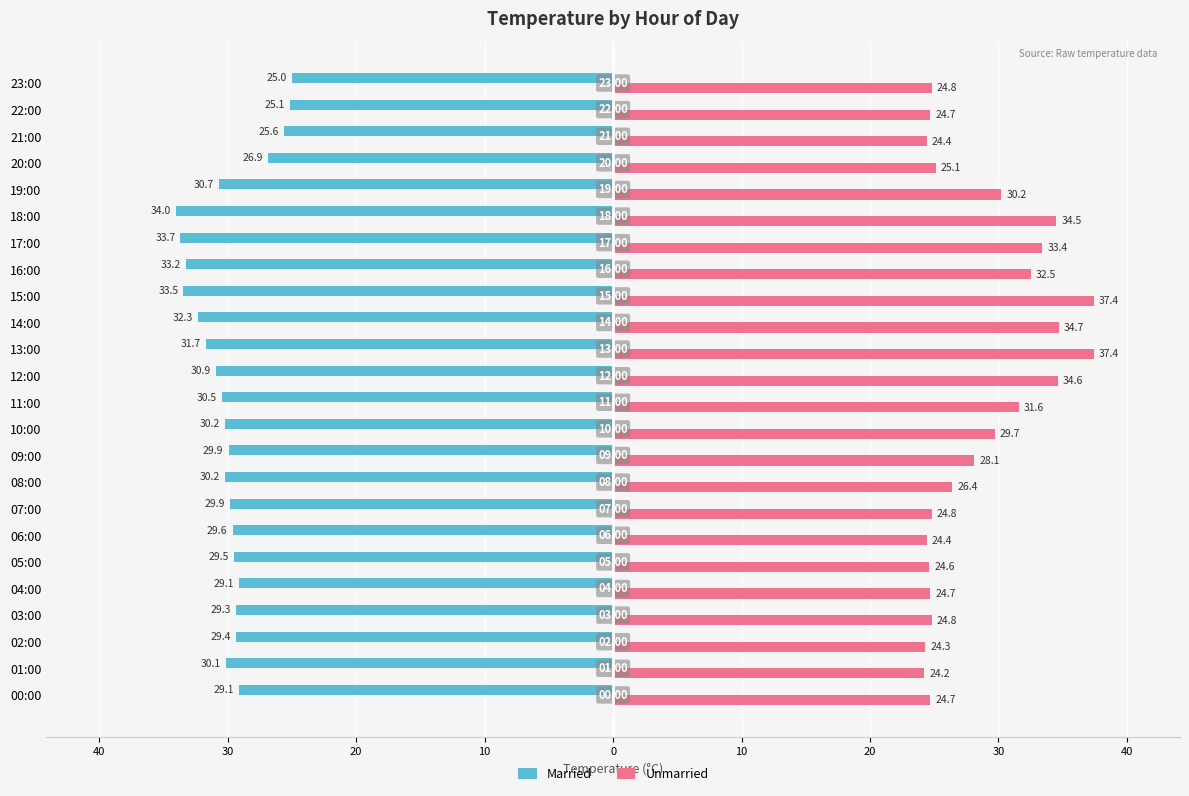

What is the value of the Married bar at the 22nd from the left?

-25.6